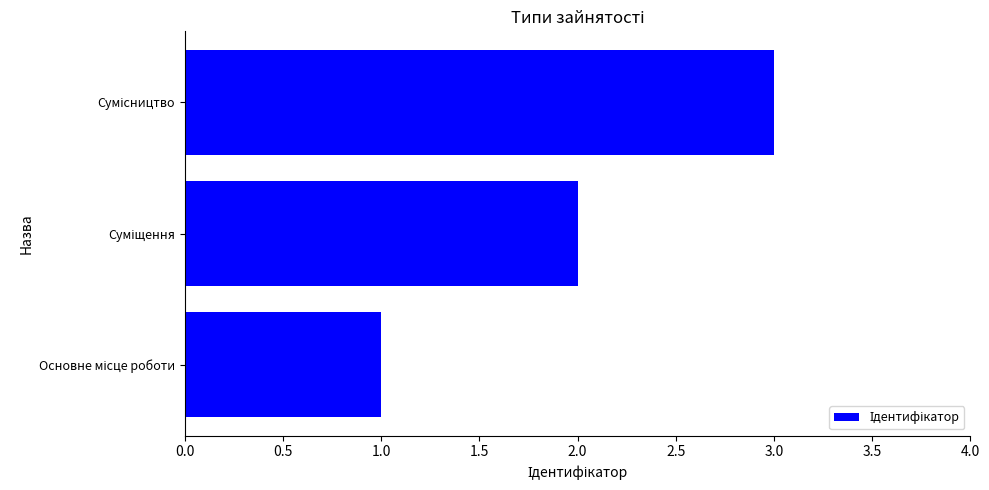

Does the chart contain any negative values?

No